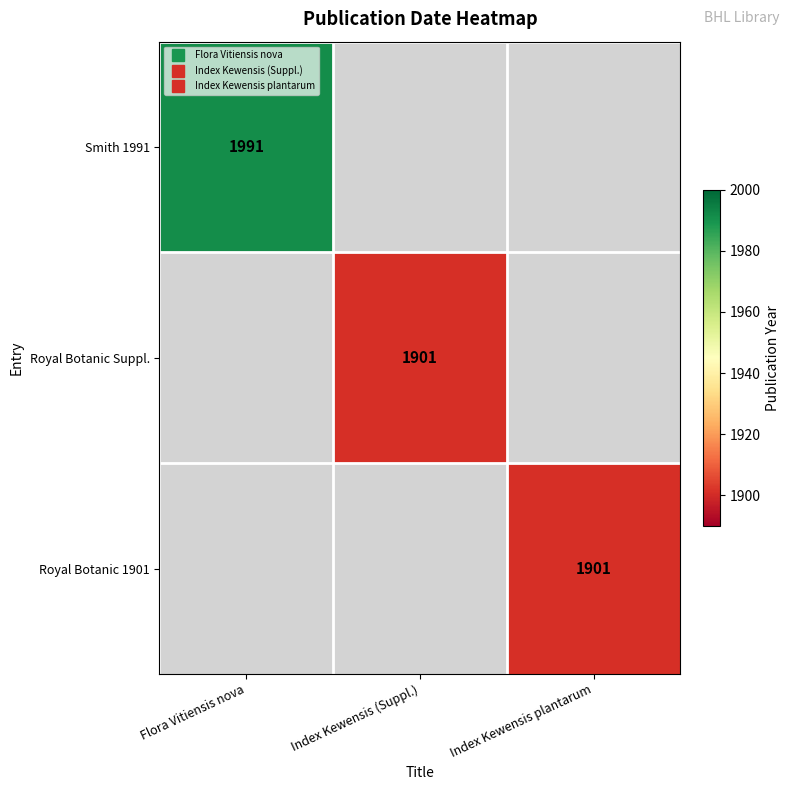

Is it true that Smith 1991 equals 1991 at Flora Vitiensis nova?

True